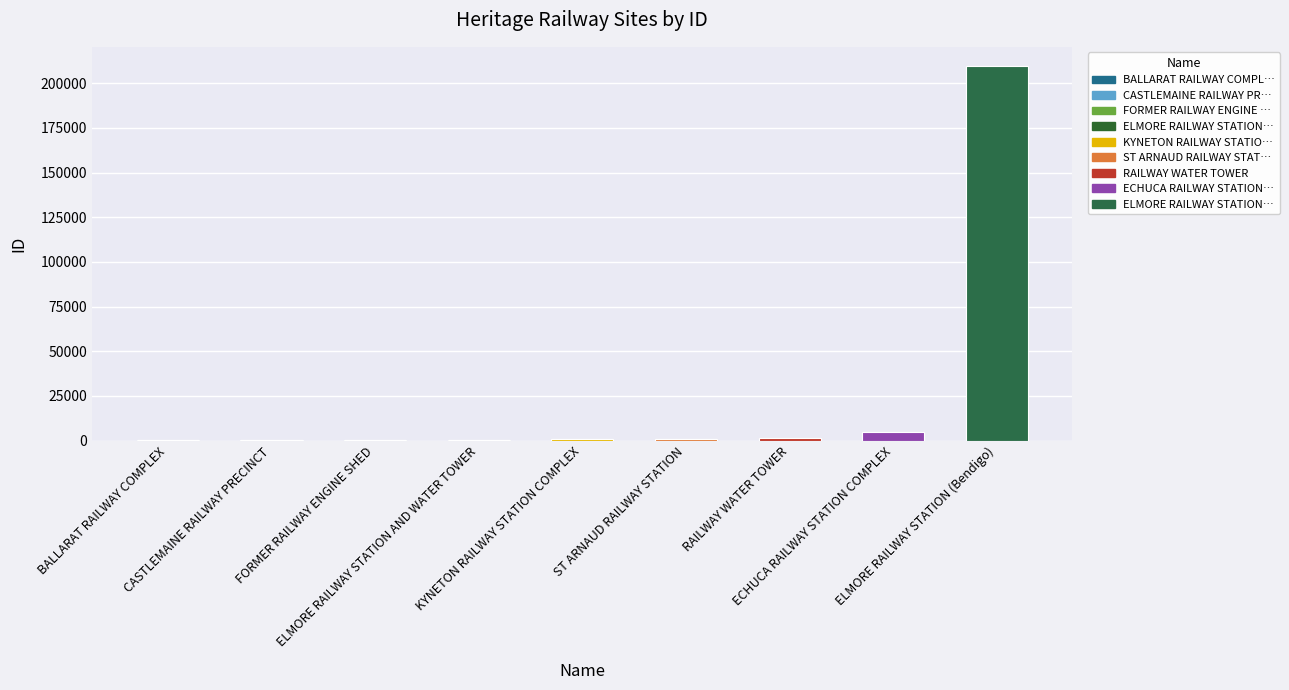

Are the bars horizontal?

No